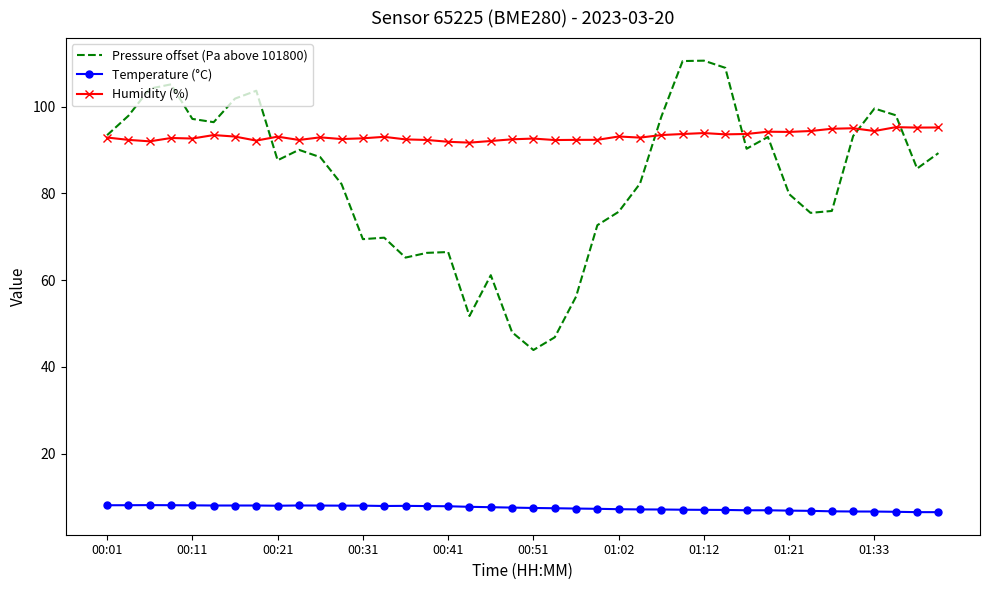

True or false: Pressure offset (Pa above 101800) and Humidity (%) intersect in this chart.

True